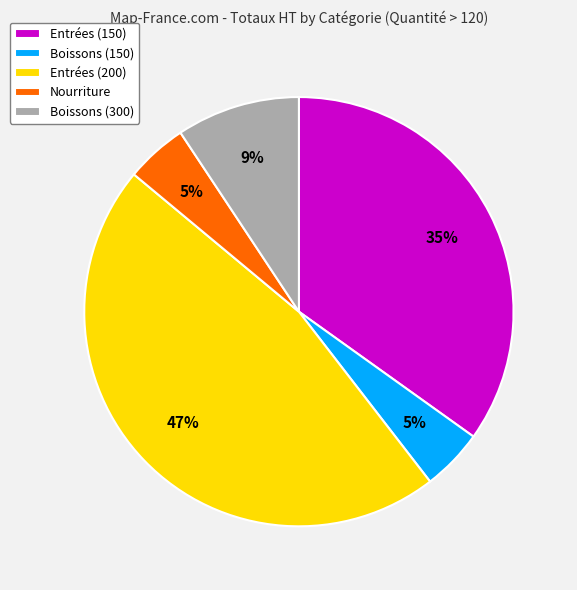

What is the largest slice in the pie chart?

Entrées (200)